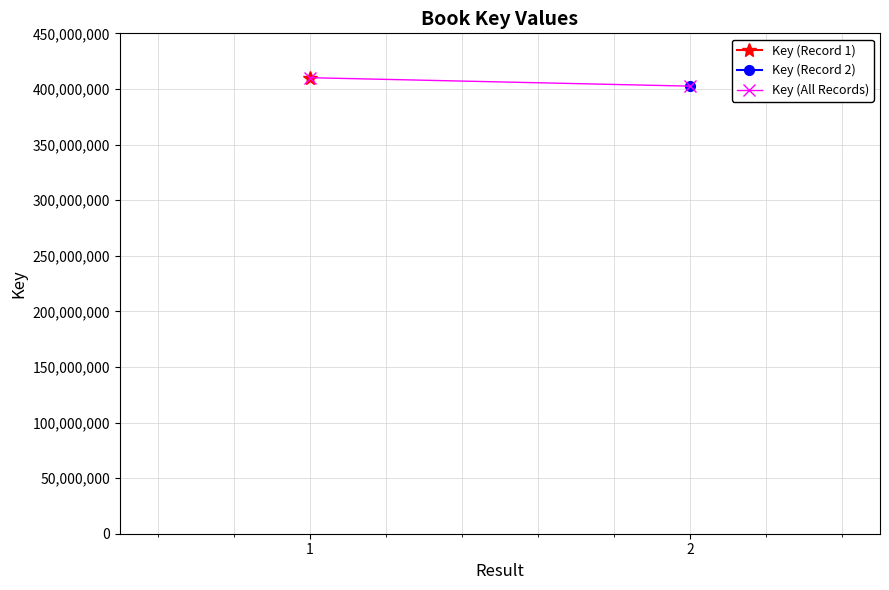

Is it true that the value at 2 is 402518559?

True